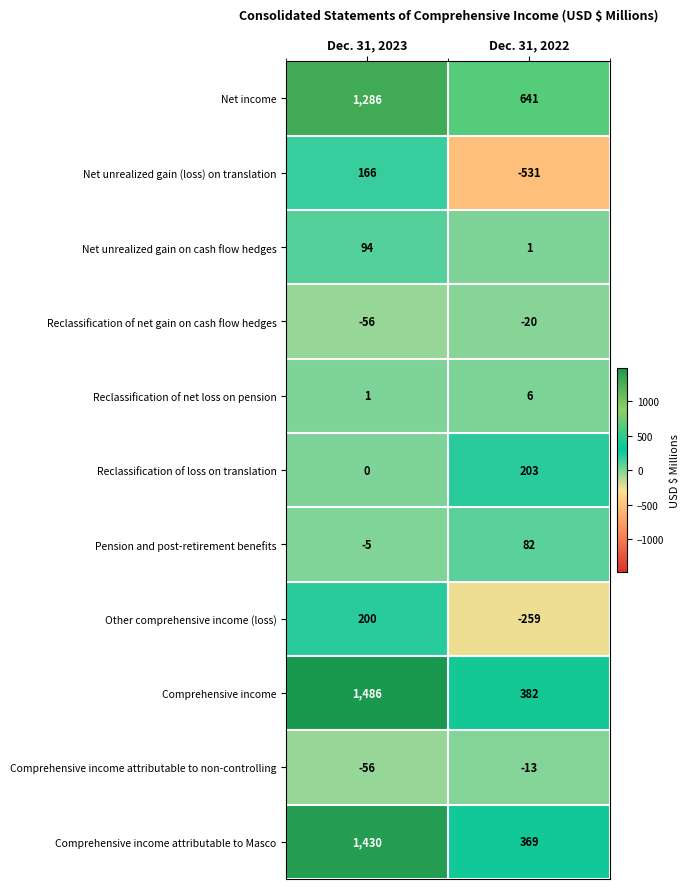

Between Dec. 31, 2023 and Dec. 31, 2022, which series saw the biggest shift?

Comprehensive income